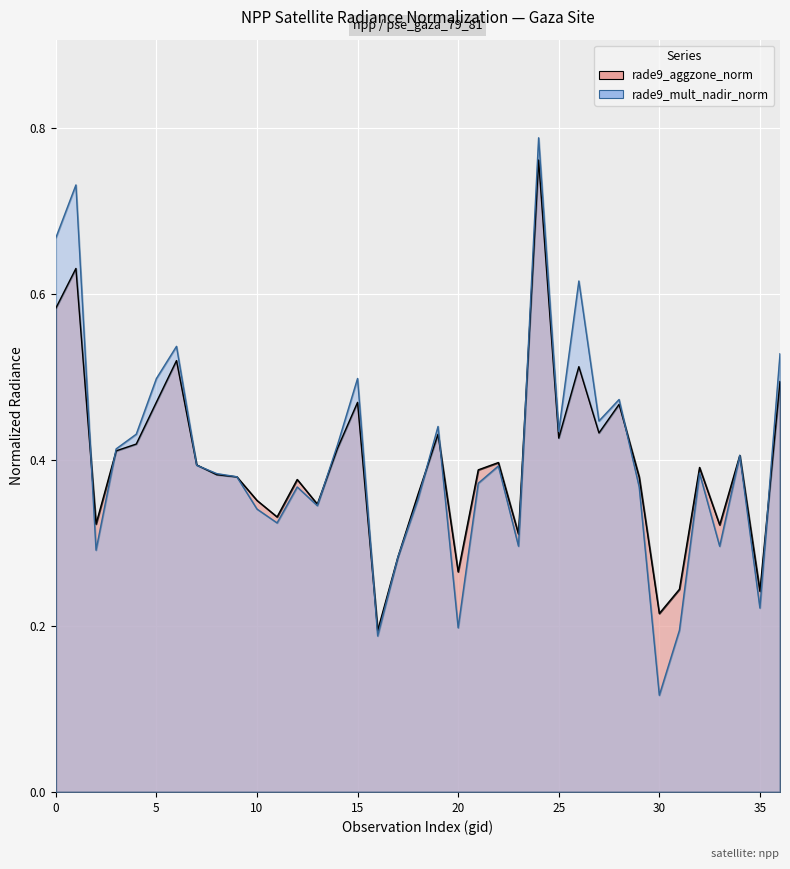

How many rade9_aggzone_norm values are between 0 and 1?

37